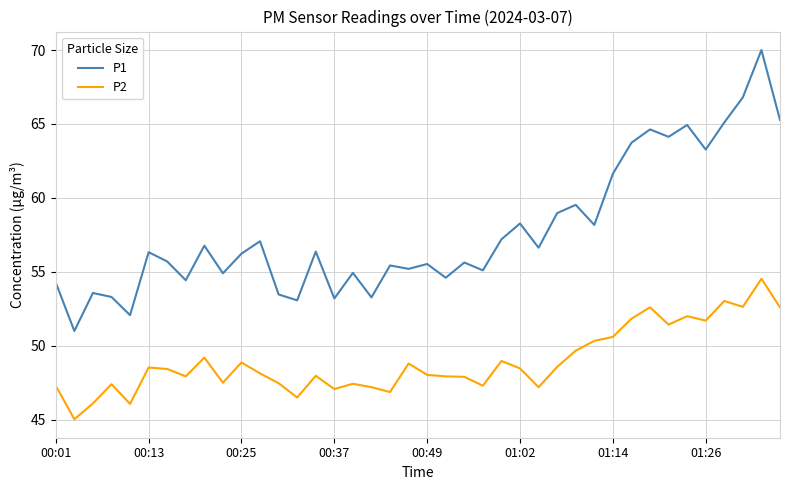

How many values in the P1 series exceed 56?

21